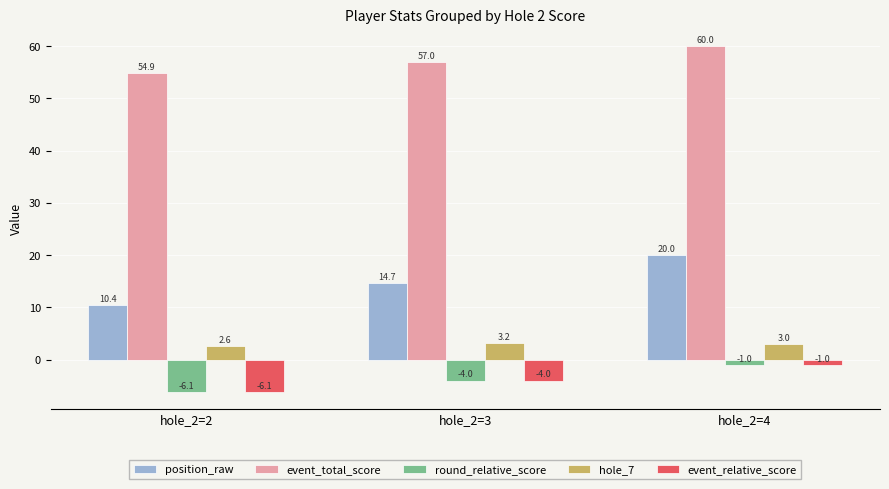

What is the minimum value shown in the chart?

-6.1